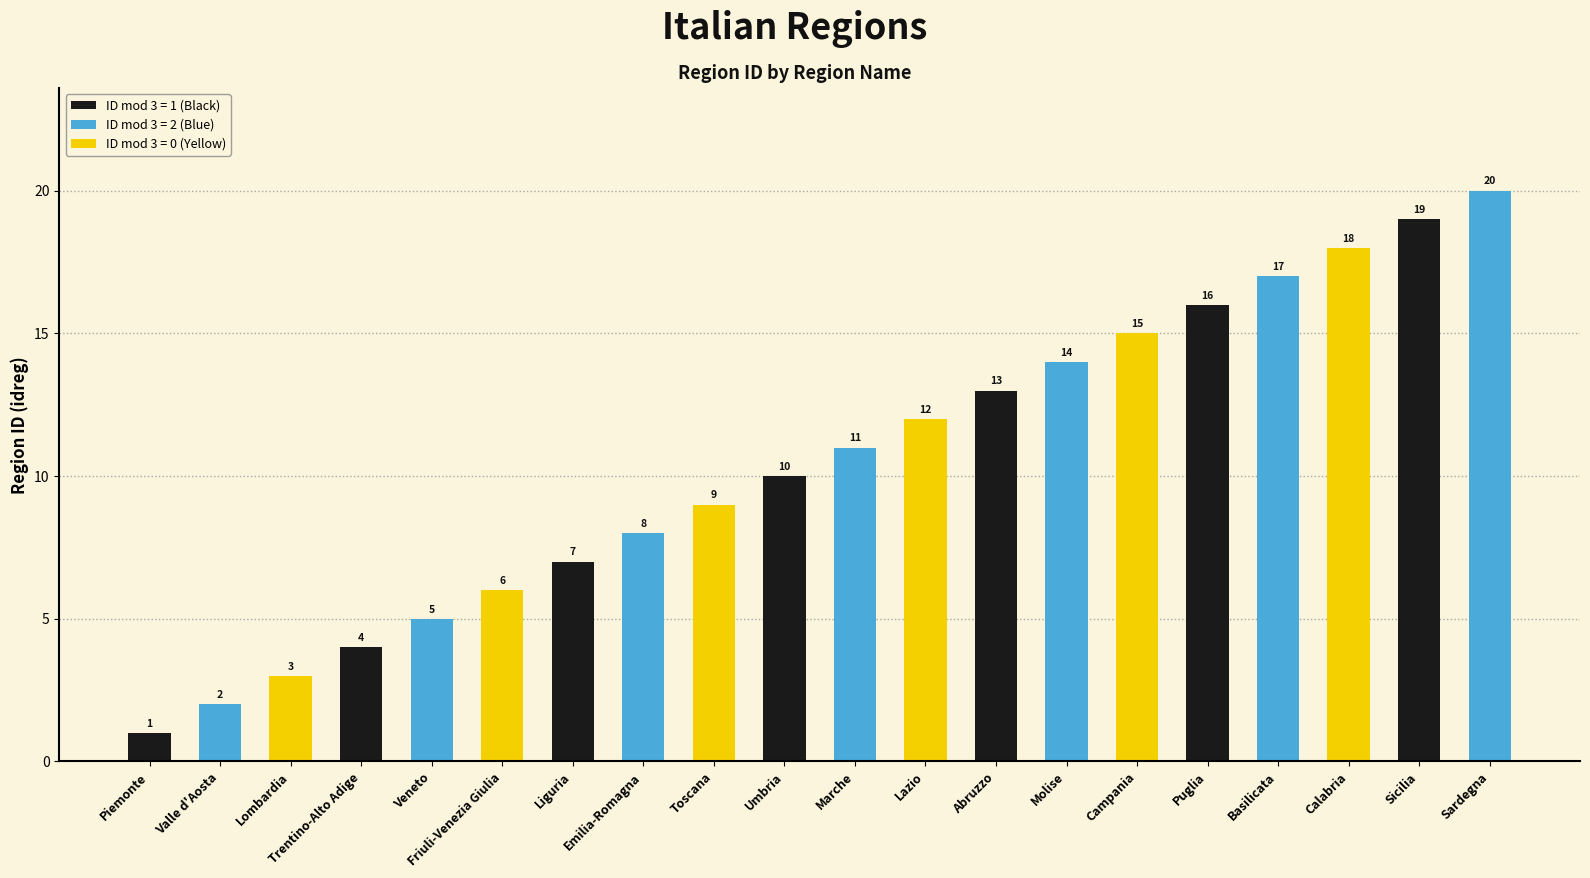

Is it true that the value at Sicilia is 19?

True